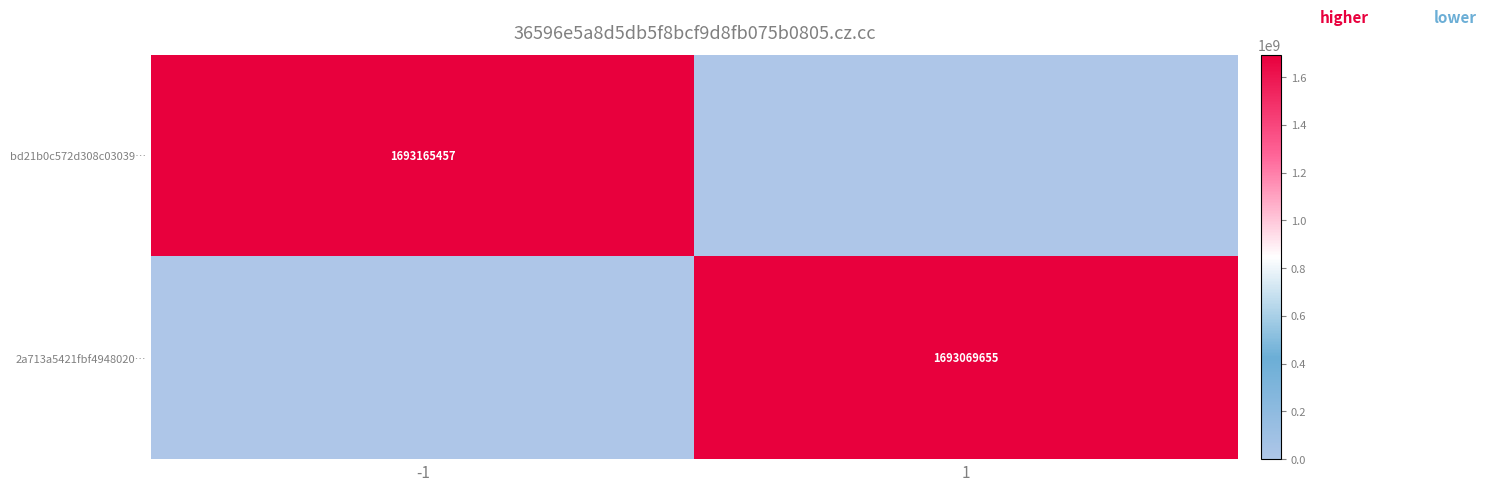

What is the maximum value shown in the chart?

1693165457